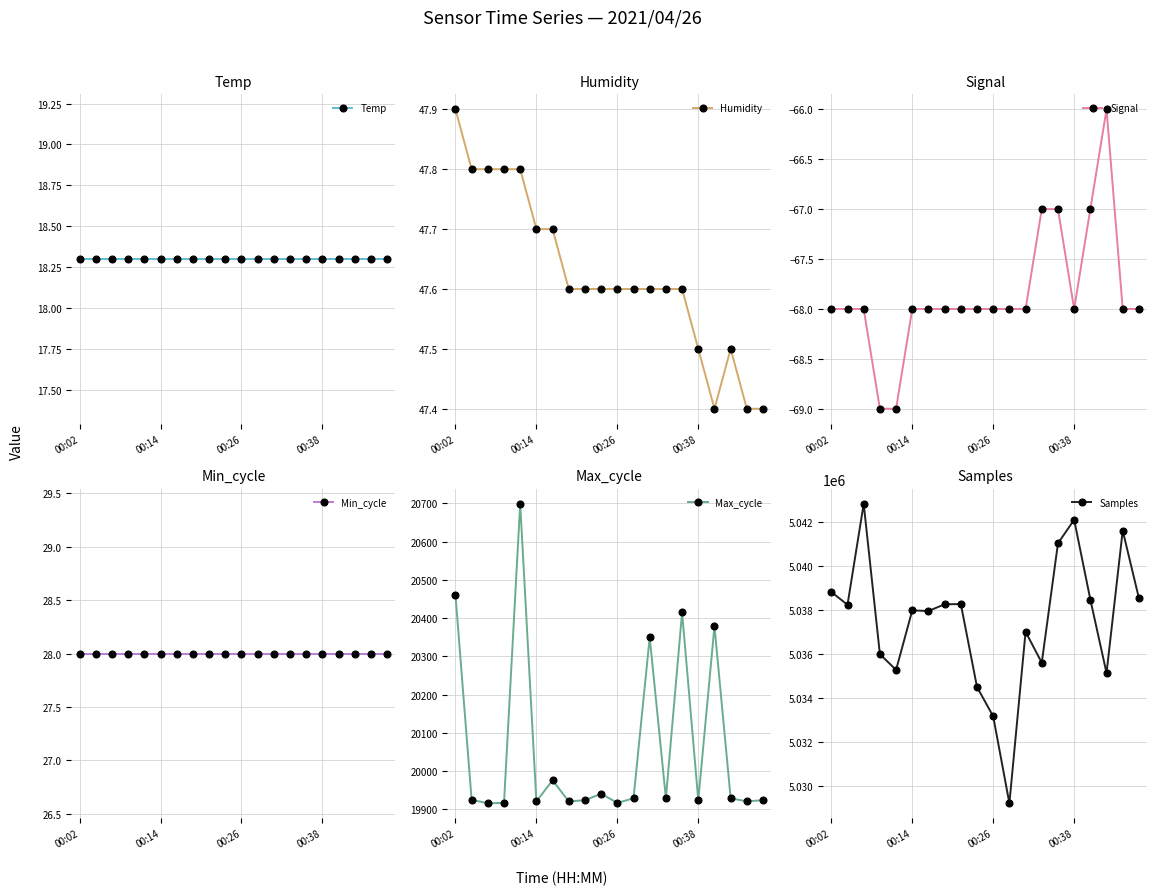

What is the value of the Min_cycle point at the 14th from the left?

28.0